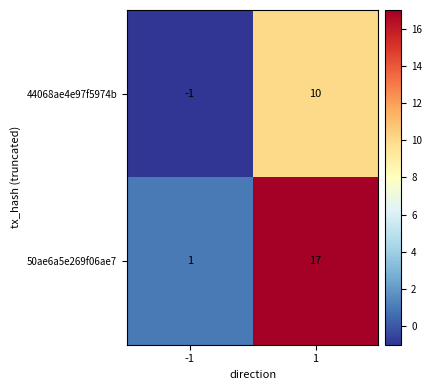

Between -1 and 1, which series saw the biggest shift?

50ae6a5e269f06ae7